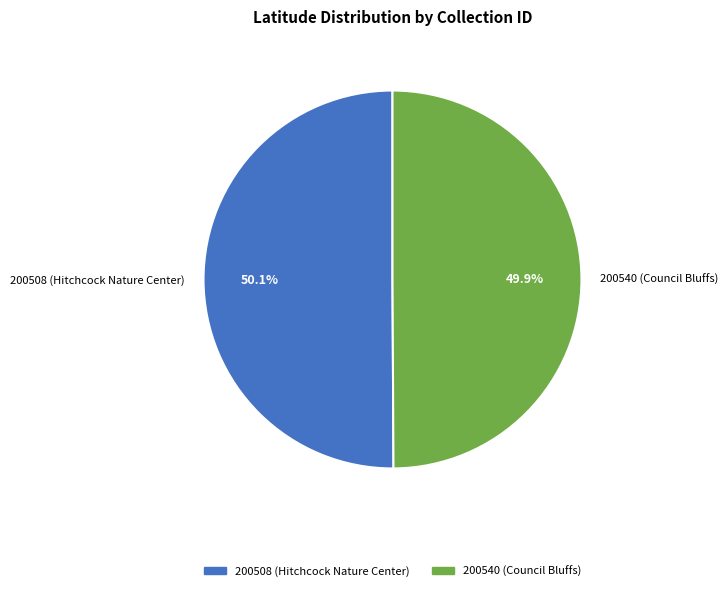

Is the sum of 200540 (Council Bluffs) and 200508 (Hitchcock Nature Center) greater than half?

Yes